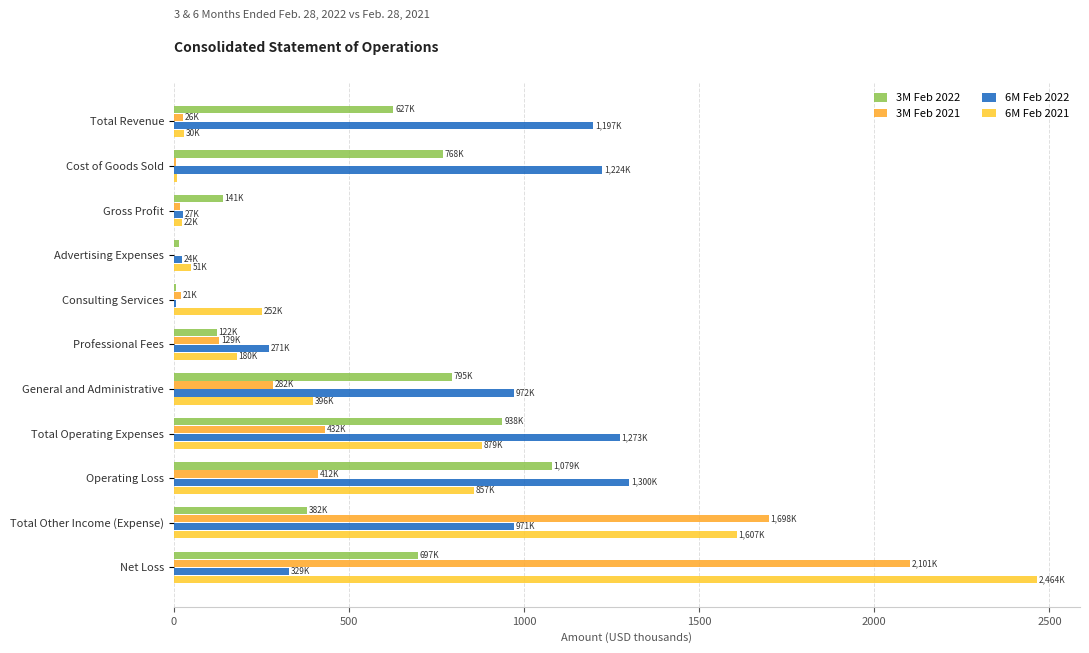

At which category is the sum across all series the highest?

Net Loss